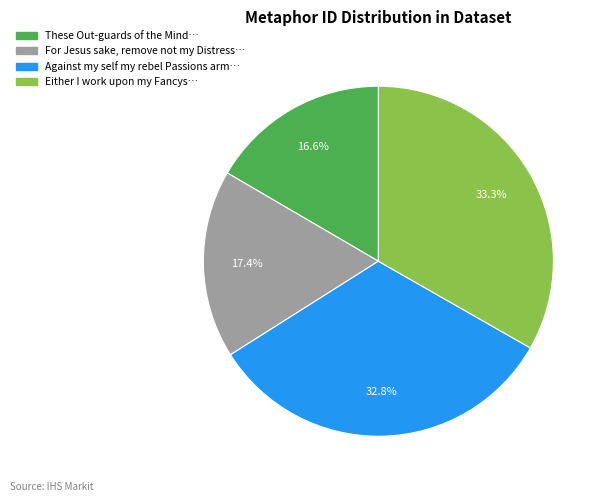

Does any single category account for the majority?

No